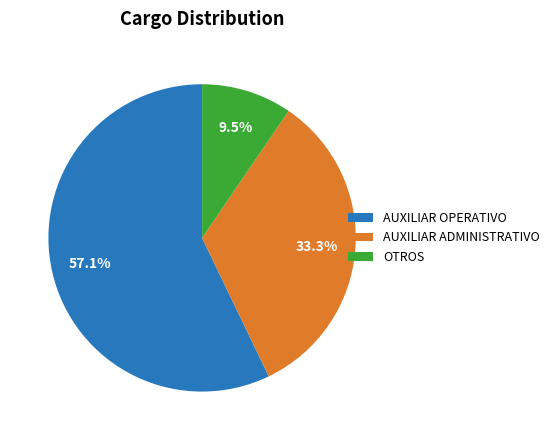

Do AUXILIAR ADMINISTRATIVO and OTROS together represent more than half of the pie?

No